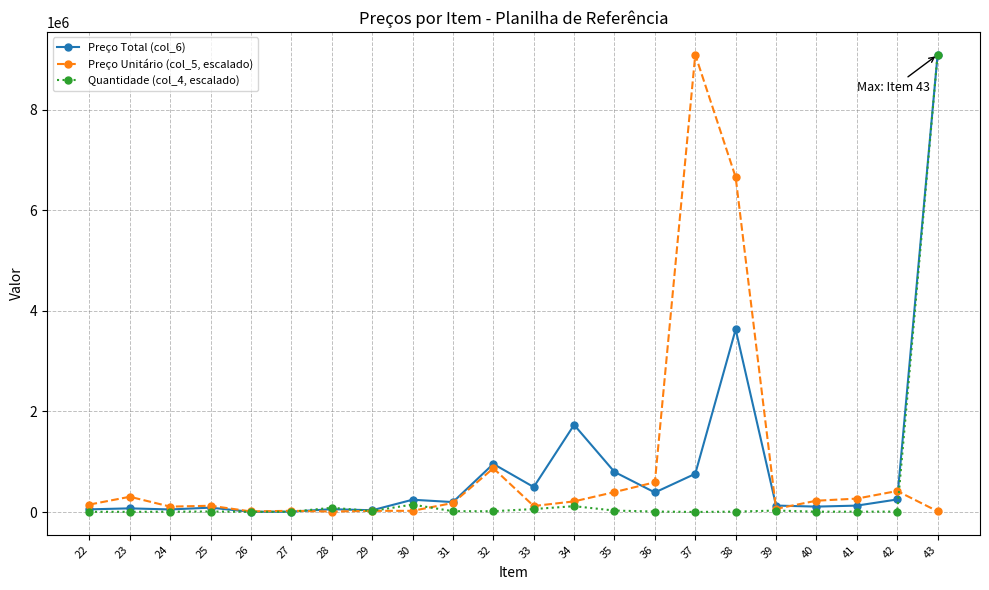

True or false: Preço Unitário (col_5, escalado) has more than 0 points higher than both neighbors.

True